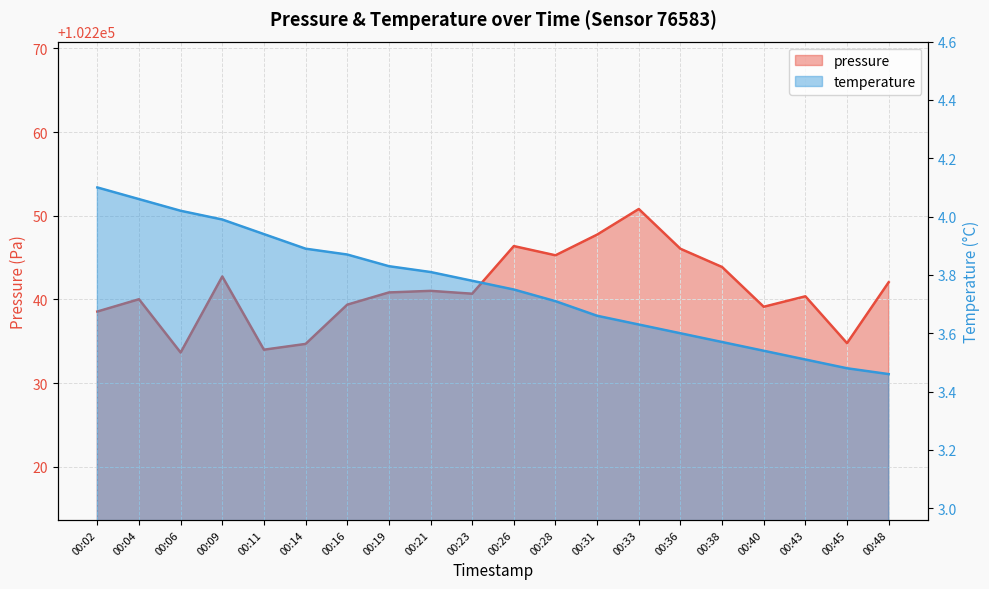

The temperature series shows 3.6 at 00:33. True or false?

True